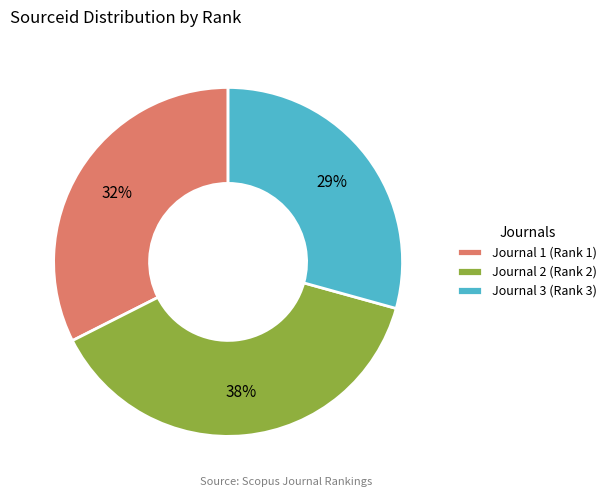

Does Journal 2 (Rank 2) represent more than half of the total?

No